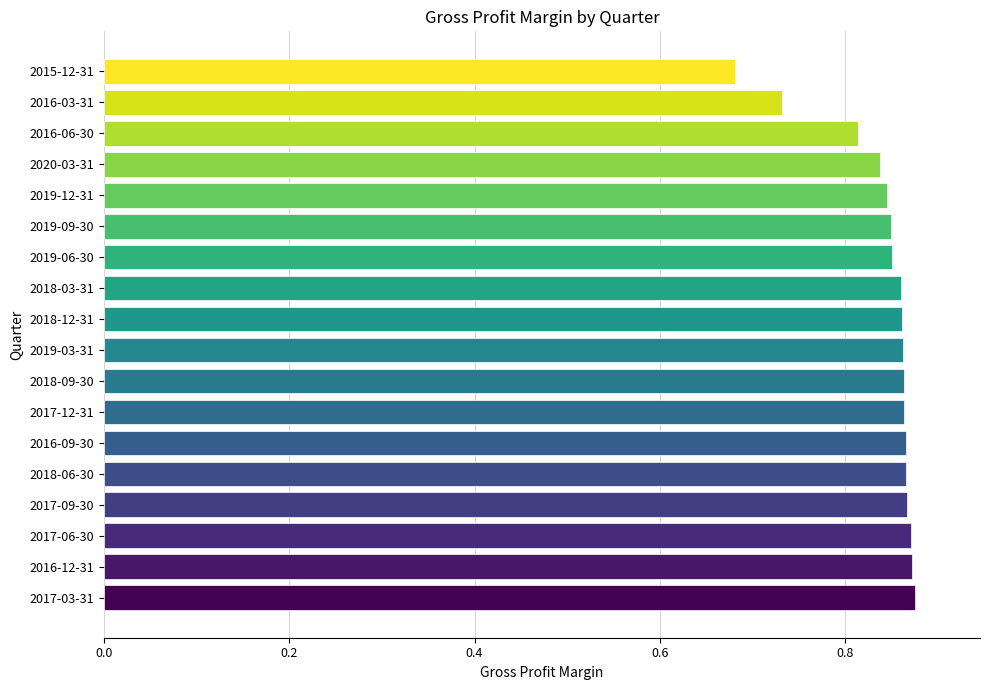

How many categories are shown in the chart?

18